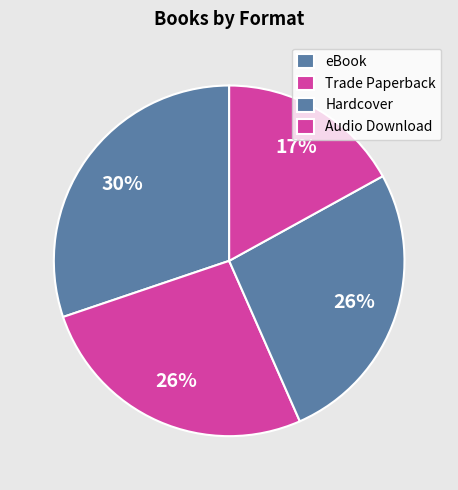

Count the number of slices in the pie.

4